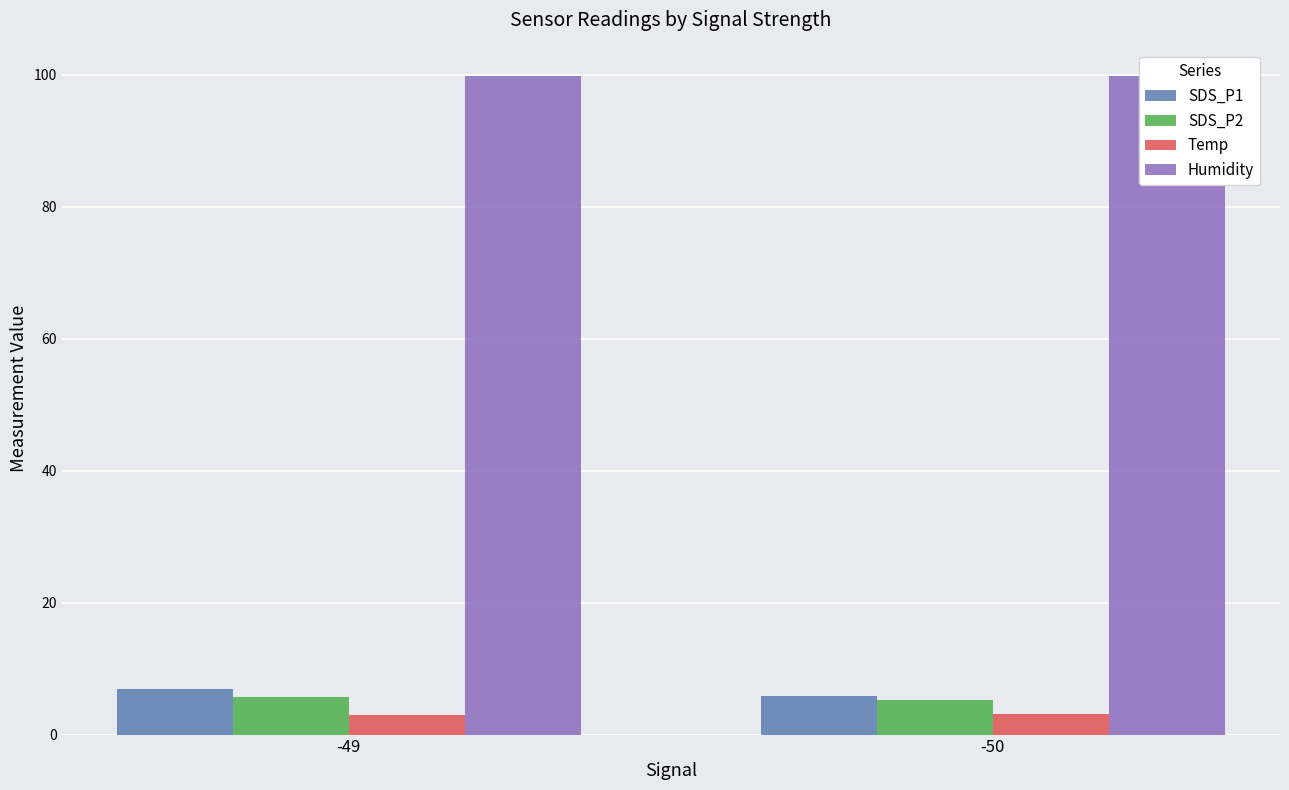

Reading left to right, list all the values displayed in this chart.

SDS_P1: -49=7.0	-50=5.9
SDS_P2: -49=5.7	-50=5.3
Temp: -49=3.0	-50=3.1
Humidity: -49=99.9	-50=99.9